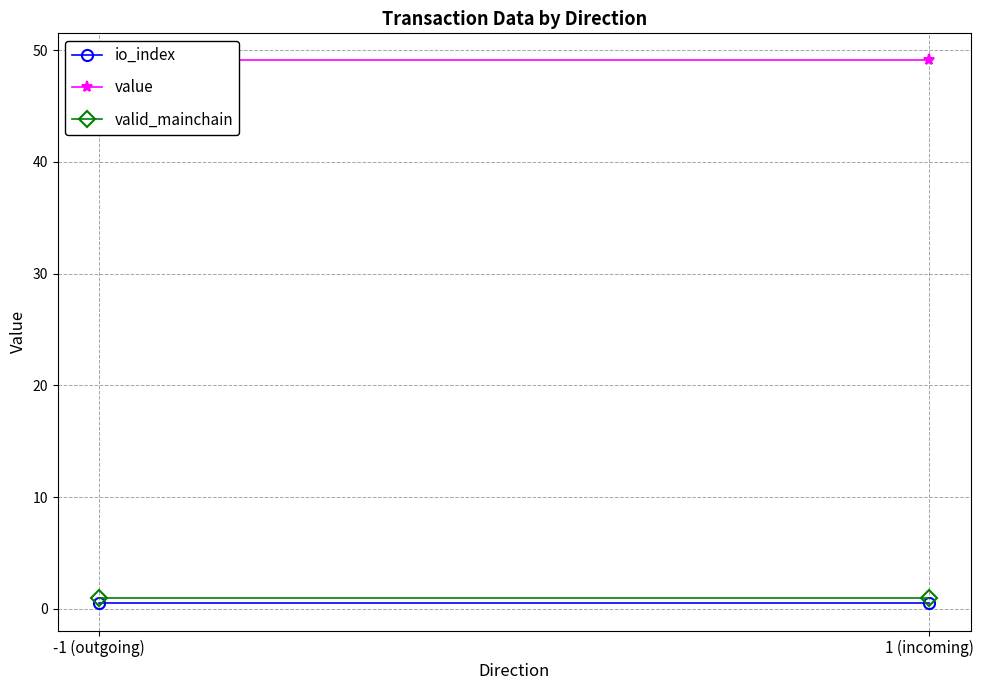

Is it true that valid_mainchain equals 1.6 at 1 (incoming)?

False